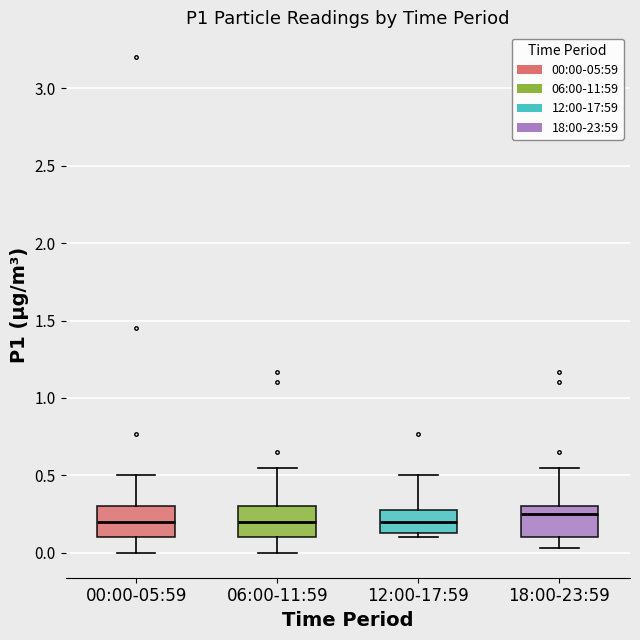

Reading left to right, read every box against the y-axis: the position of its median line, the range the box covers, and the ends of its whiskers. The values are not printed on the chart, so give them approximately, as read against the axis.

00:00-05:59: median 0.20, box 0.10 to 0.30, whiskers 0.00 to 0.50
06:00-11:59: median 0.20, box 0.10 to 0.30, whiskers 0.00 to 0.55
12:00-17:59: median 0.20, box 0.15 to 0.30, whiskers 0.10 to 0.50
18:00-23:59: median 0.25, box 0.10 to 0.30, whiskers 0.05 to 0.55